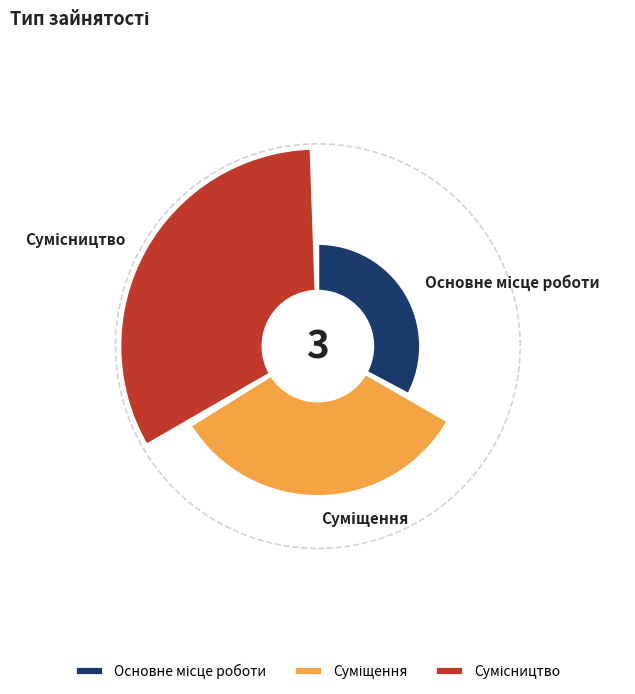

Rank the categories by value from highest to lowest.

Сумісництво, Суміщення, Основне місце роботи